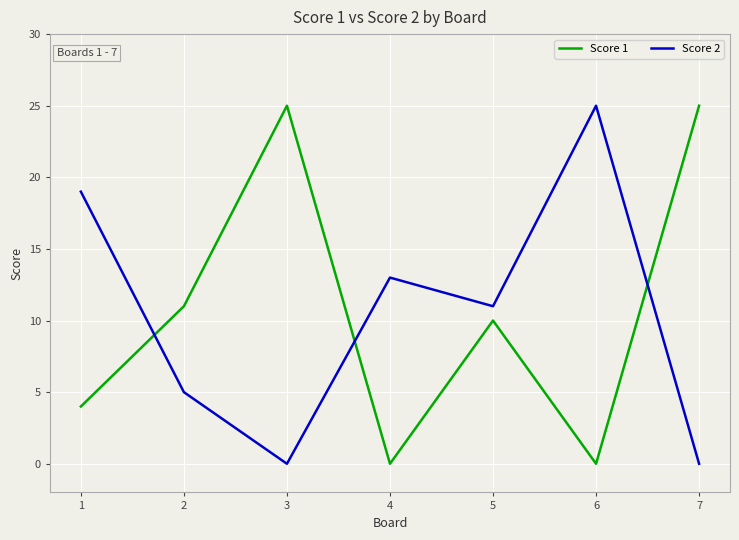

True or false: Score 1 and Score 2 cross at least once.

True